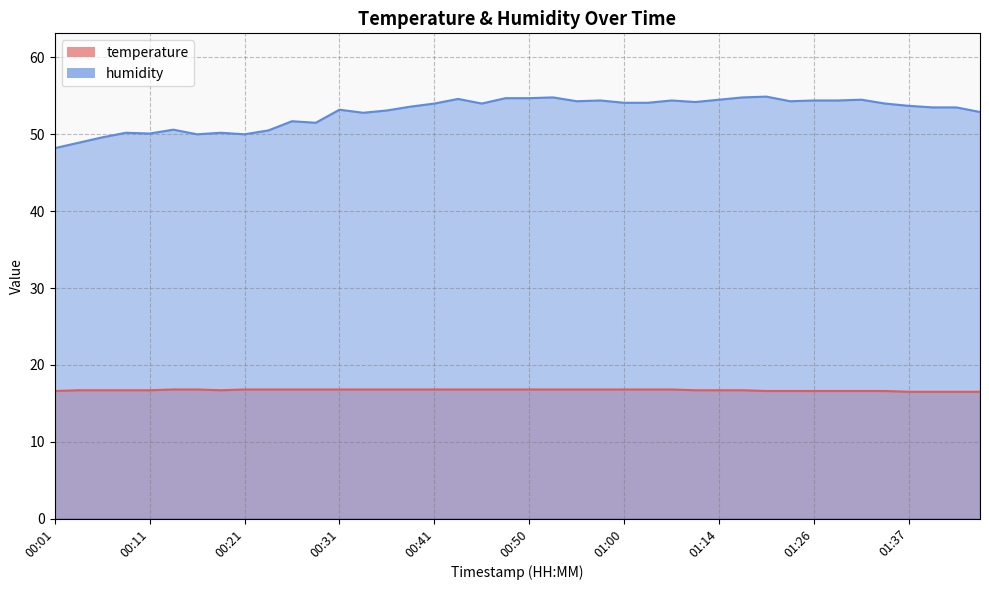

Which series has the widest spread of values?

humidity